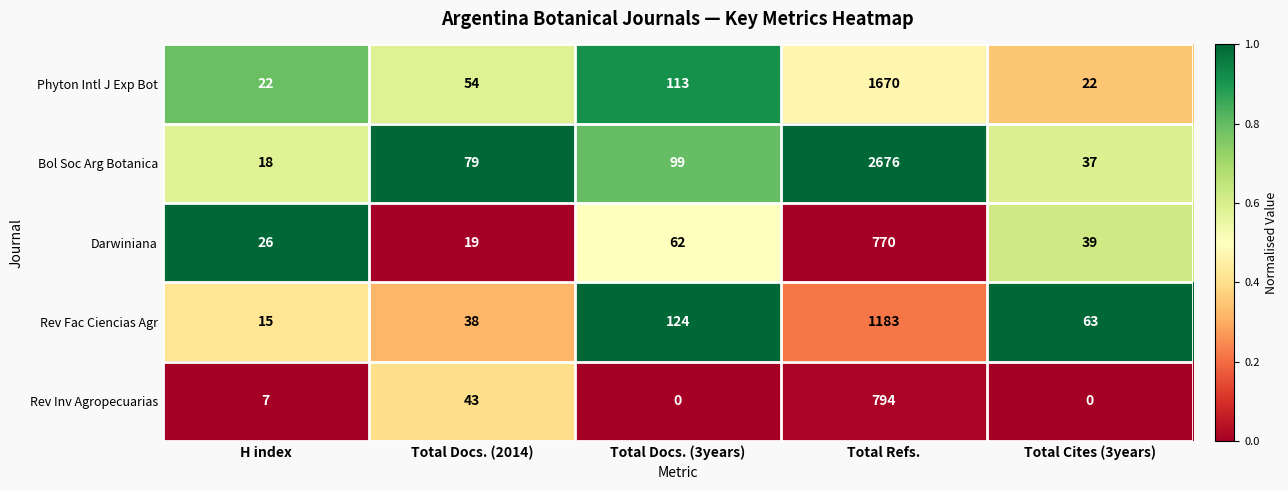

What is the sum of all Rev Fac Ciencias Agr values?

1423